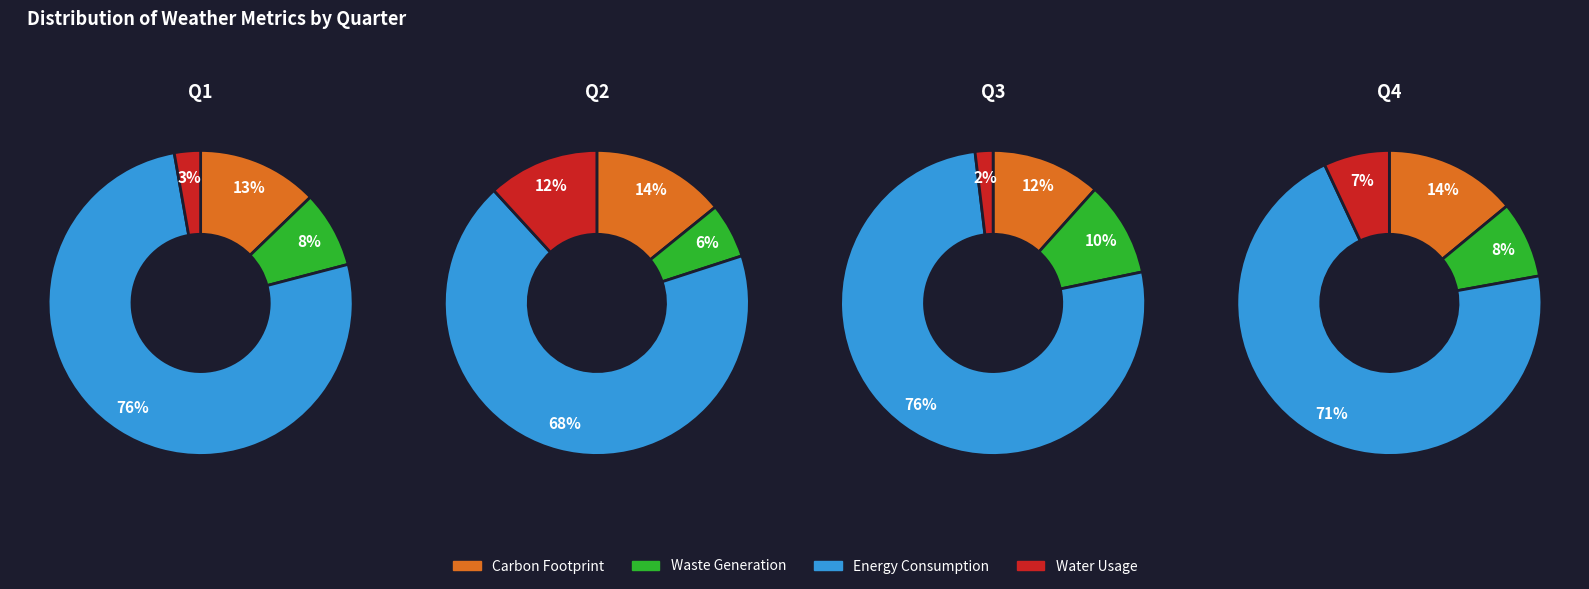

The 4 slice represents 0% of the pie. True or false?

True